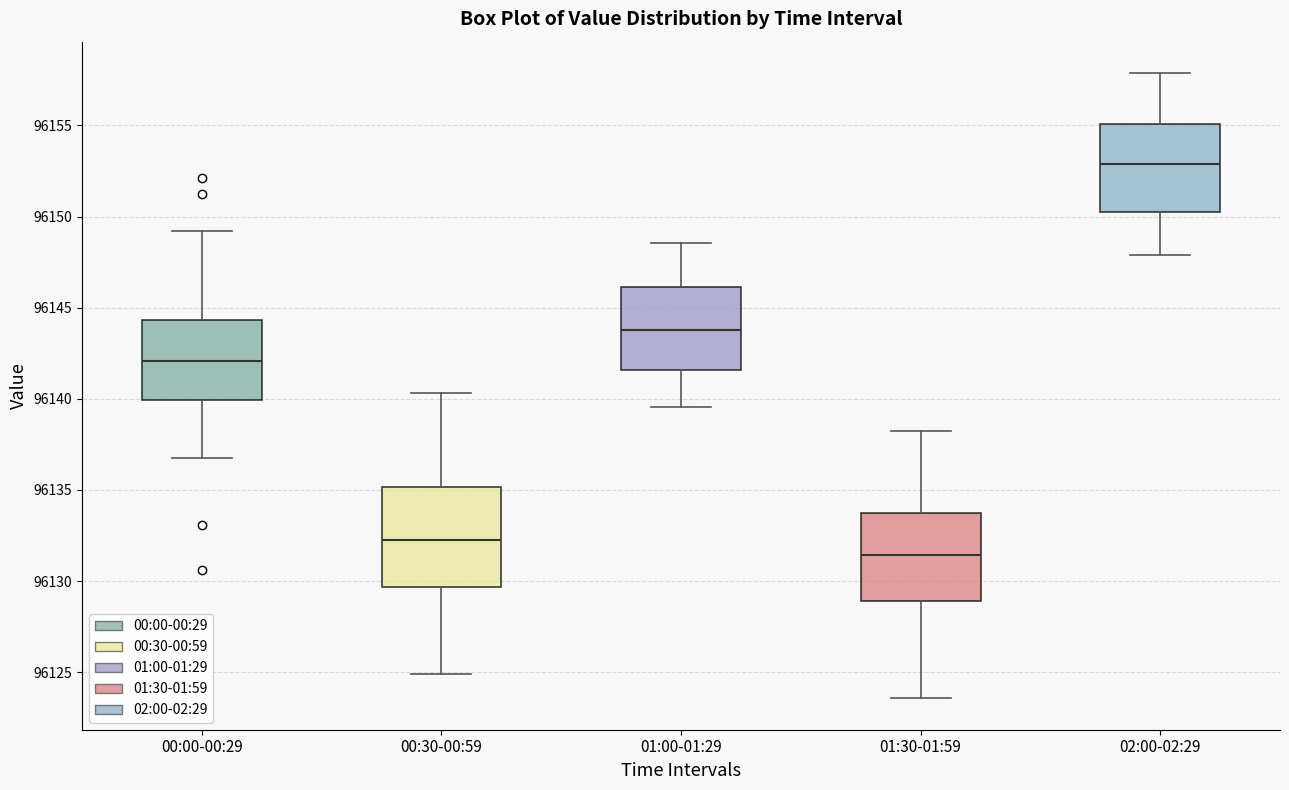

Reading left to right, read every box against the y-axis: the position of its median line, the range the box covers, and the ends of its whiskers. The values are not printed on the chart, so give them approximately, as read against the axis.

00:00-00:29: median 96142.0, box 96140.0 to 96144.5, whiskers 96137.0 to 96149.0
00:30-00:59: median 96132.0, box 96129.5 to 96135.0, whiskers 96125.0 to 96140.5
01:00-01:29: median 96144.0, box 96141.5 to 96146.0, whiskers 96139.5 to 96148.5
01:30-01:59: median 96131.5, box 96129.0 to 96133.5, whiskers 96123.5 to 96138.0
02:00-02:29: median 96153.0, box 96150.0 to 96155.0, whiskers 96148.0 to 96158.0